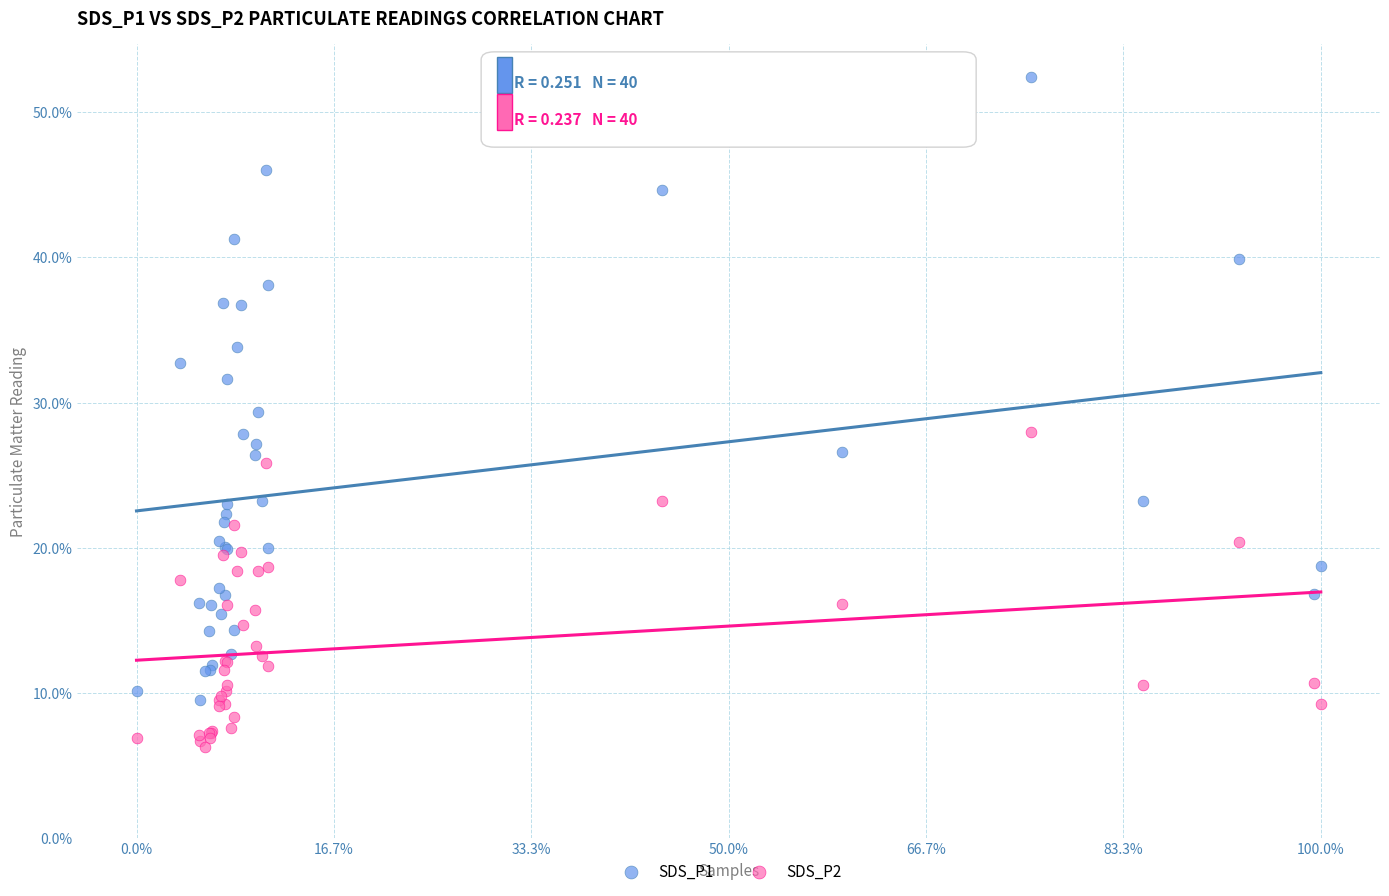

Which series reaches the minimum Y coordinate?

SDS_P2